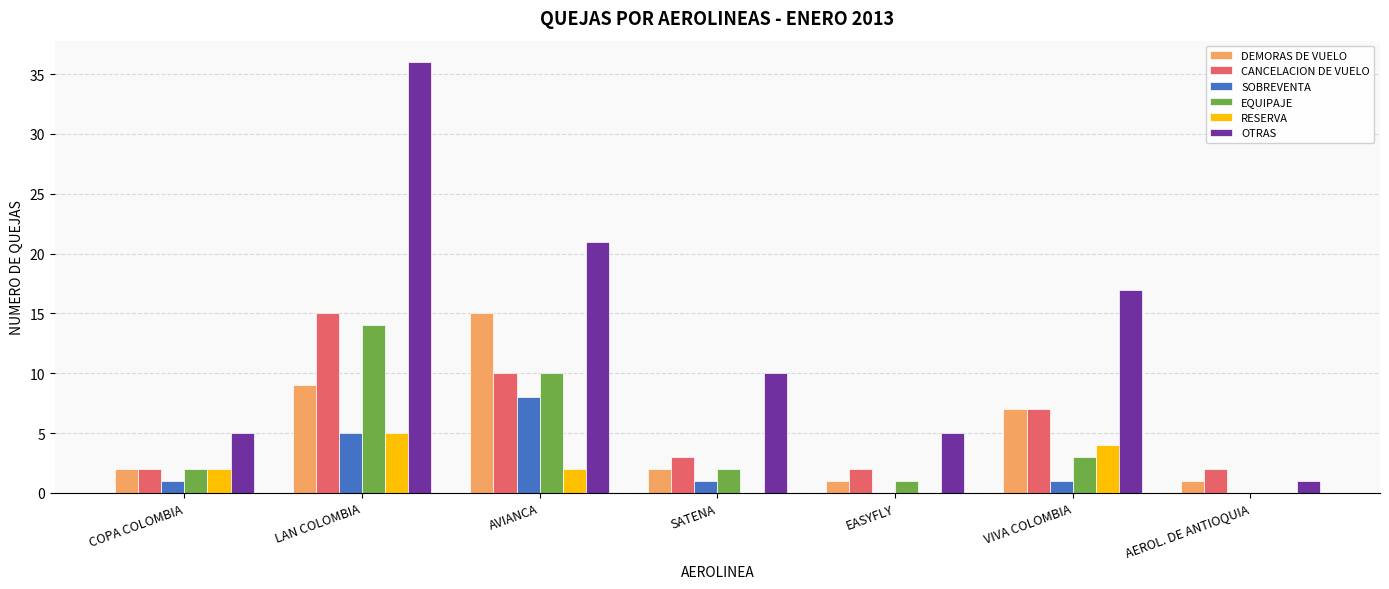

The value of CANCELACION DE VUELO at SATENA is 3. True or false?

True